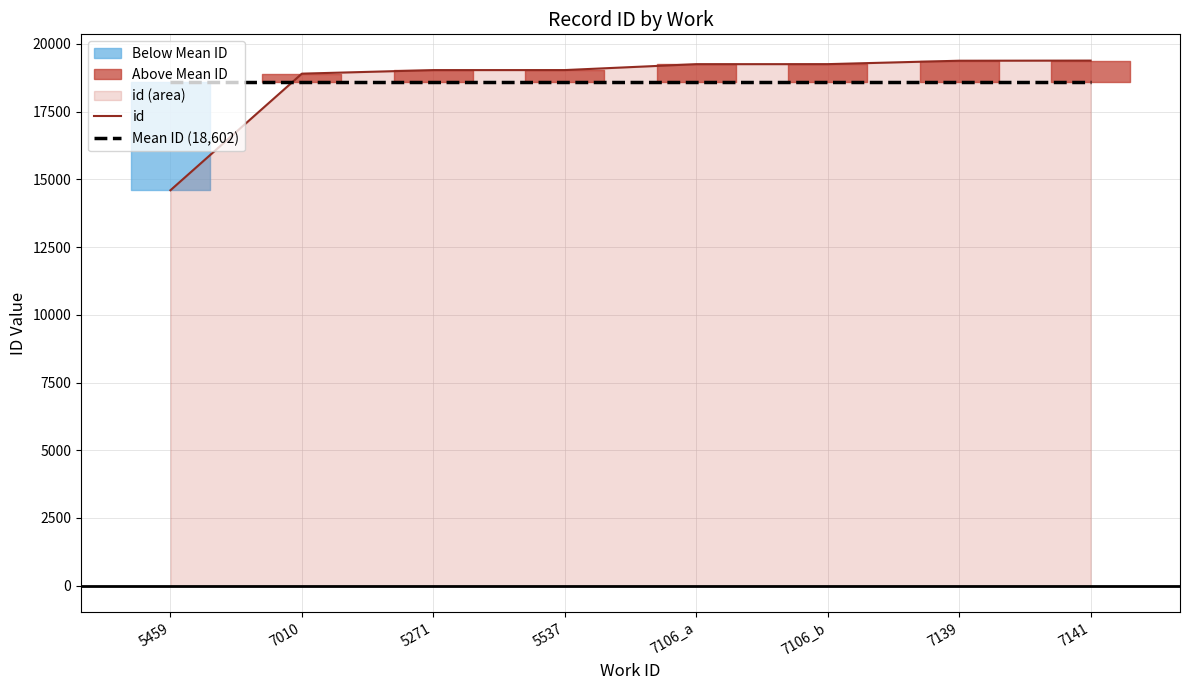

Which label corresponds to the largest value in the chart?

7141